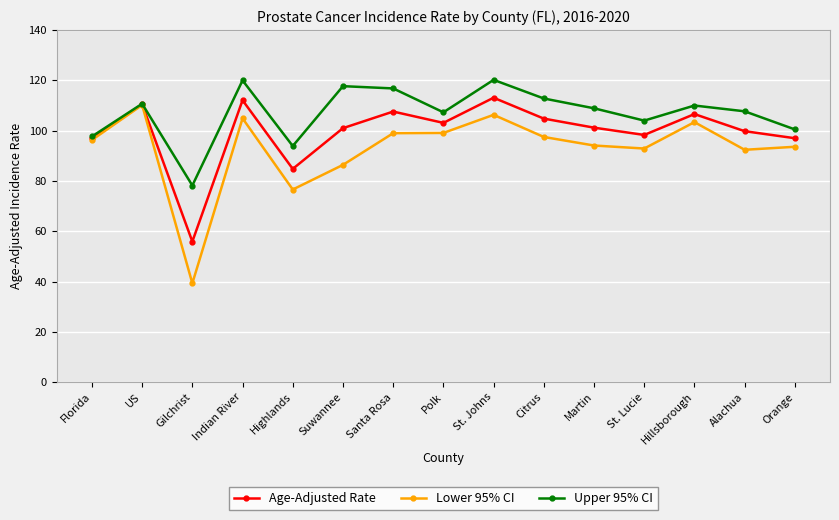

List the series in order of their overall mean, lowest first.

Lower 95% CI, Age-Adjusted Rate, Upper 95% CI